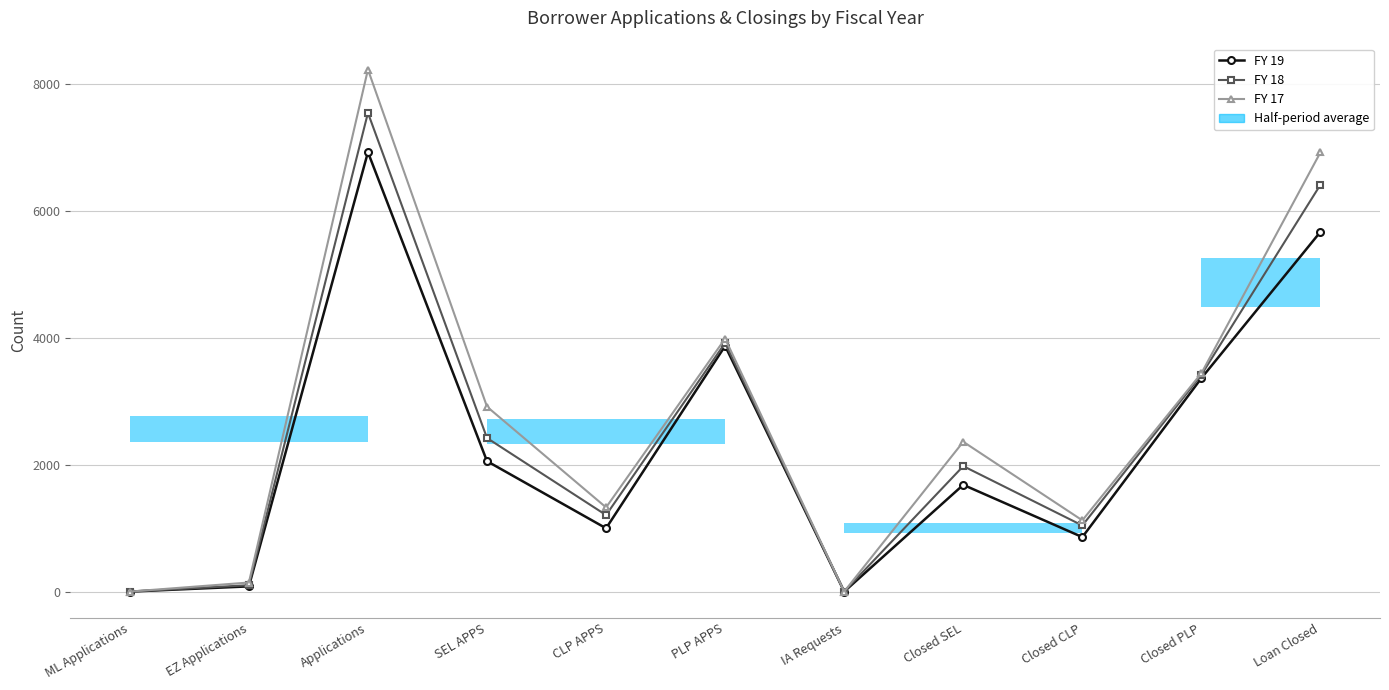

Is this an area chart (filled region under the line)?

No